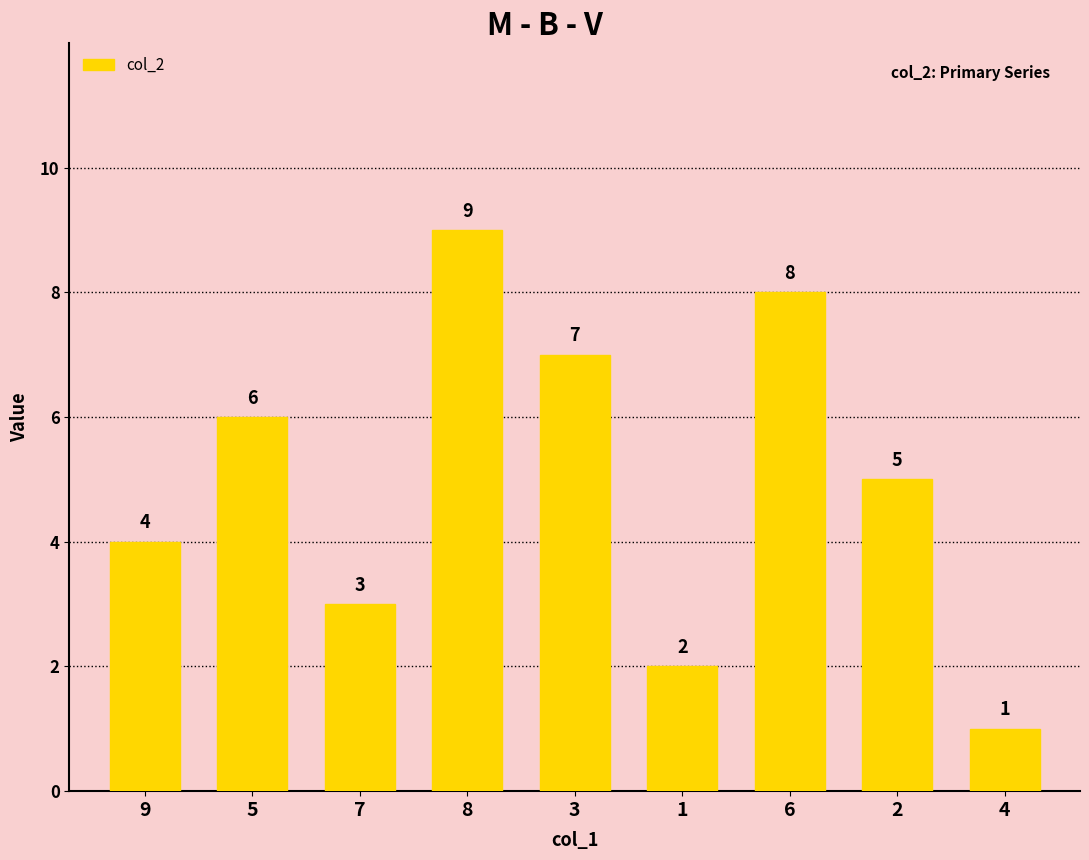

Where does the data first go above 5?

5